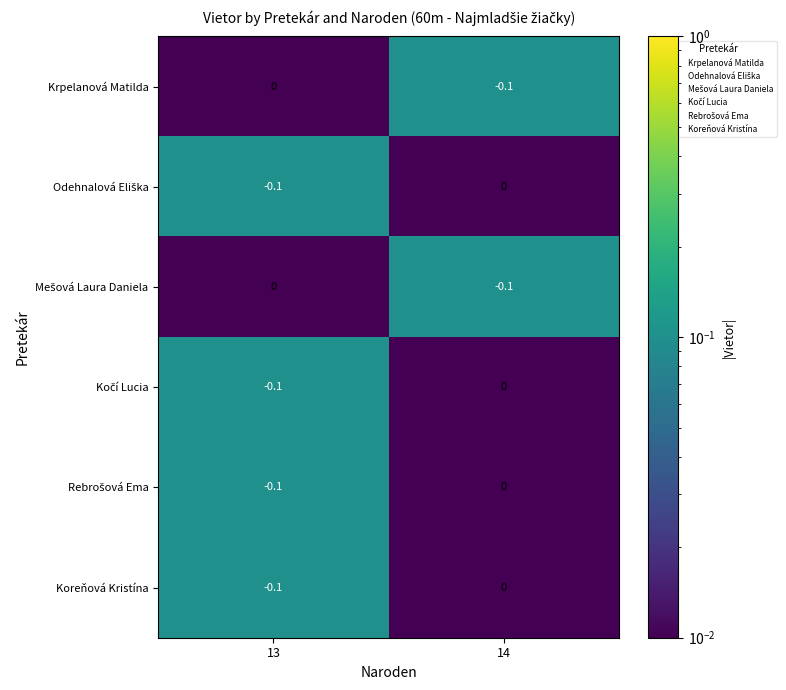

What is the spread (max minus min) of values at 13?

0.1